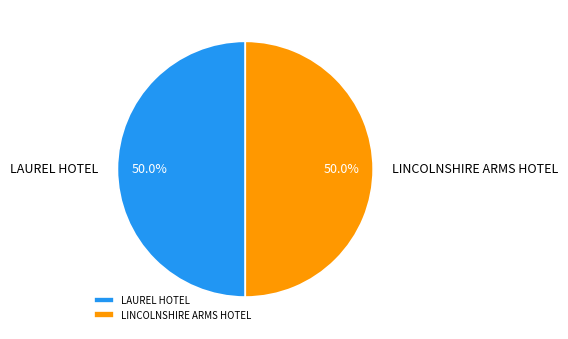

How many slices are in this pie chart?

2